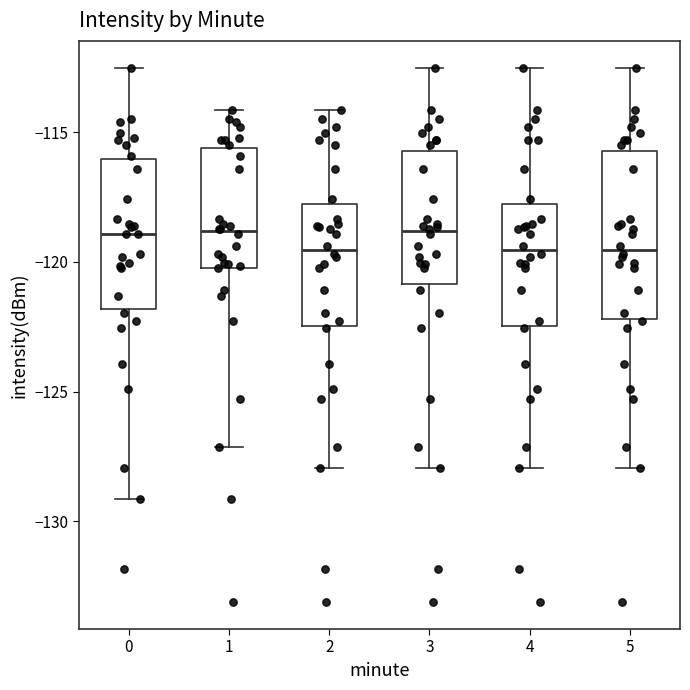

Where does the median line of the box at x = 3 sit on the y-axis? The values are not printed on the chart, so give them approximately, as read against the axis.

-119.0